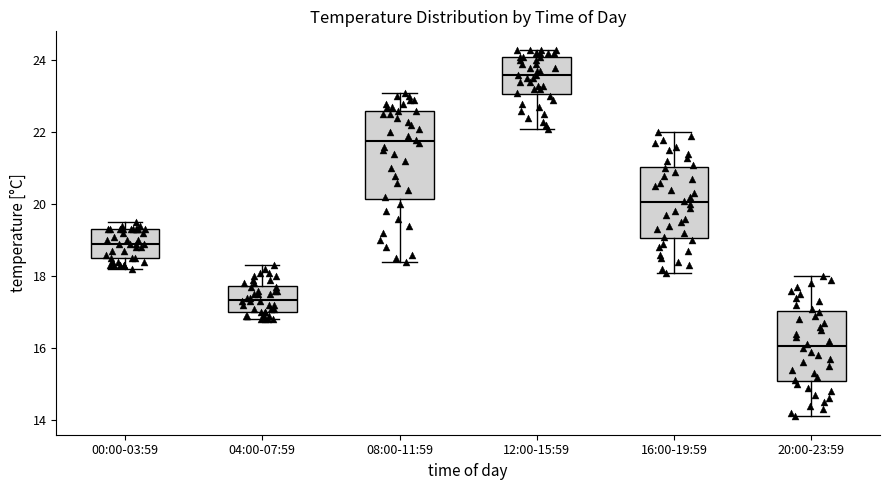

Which box has the highest median line?

12:00-15:59